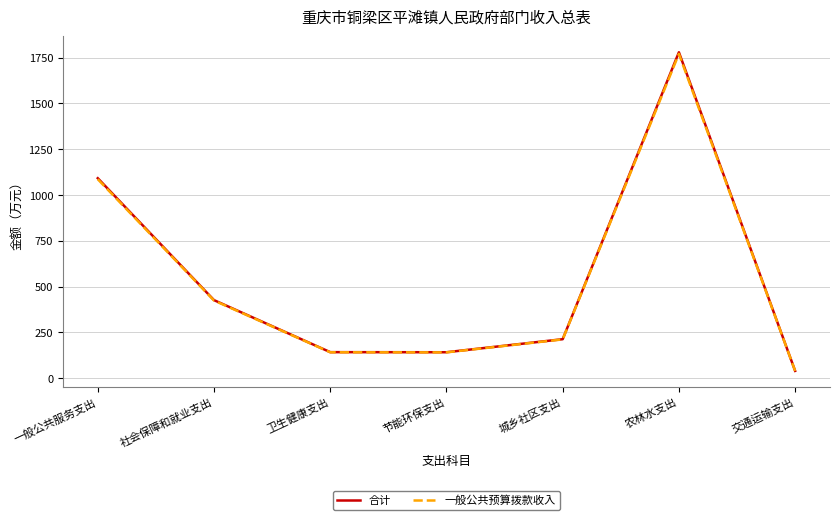

Is the value of 一般公共预算拨款收入 at 农林水支出 greater than the value of 合计 at 社会保障和就业支出?

Yes